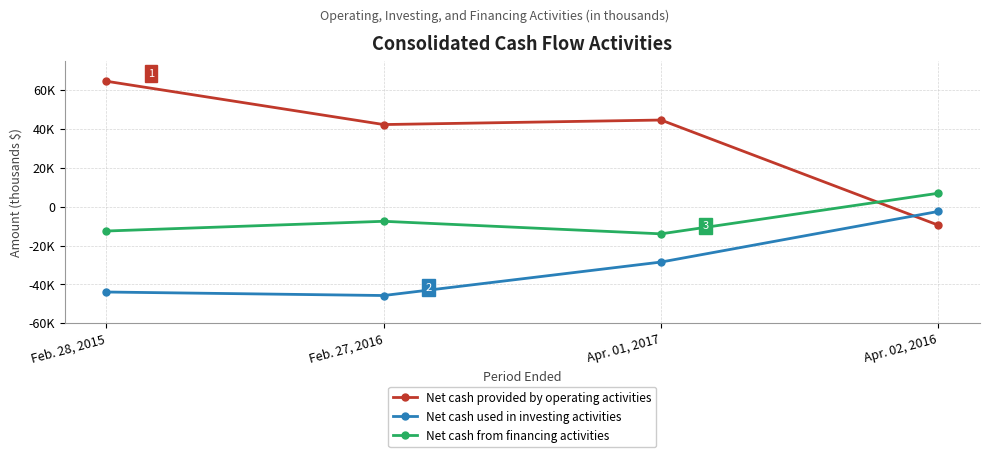

What is the label of the 4th point from the left?

Apr. 02, 2016